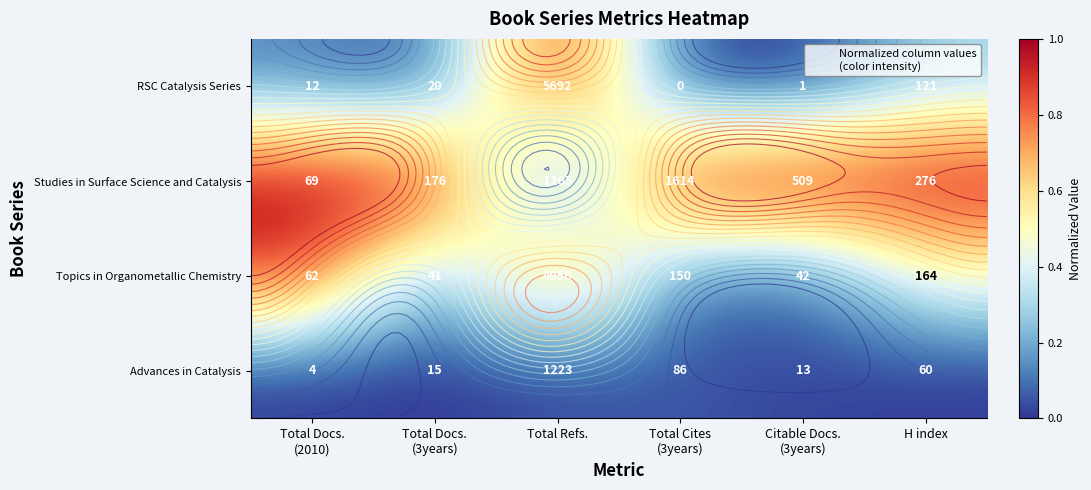

What is the total value across all series at Citable Docs.
(3years)?

1.1